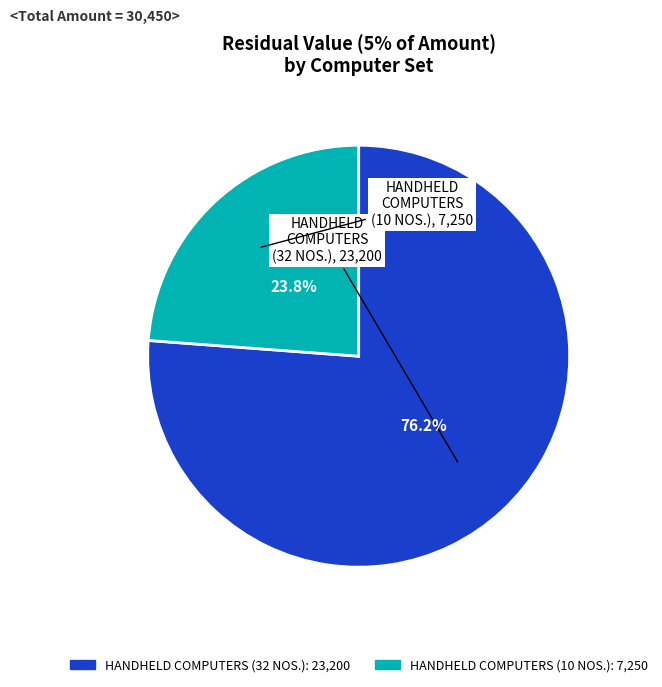

How many segments does this pie chart have?

2